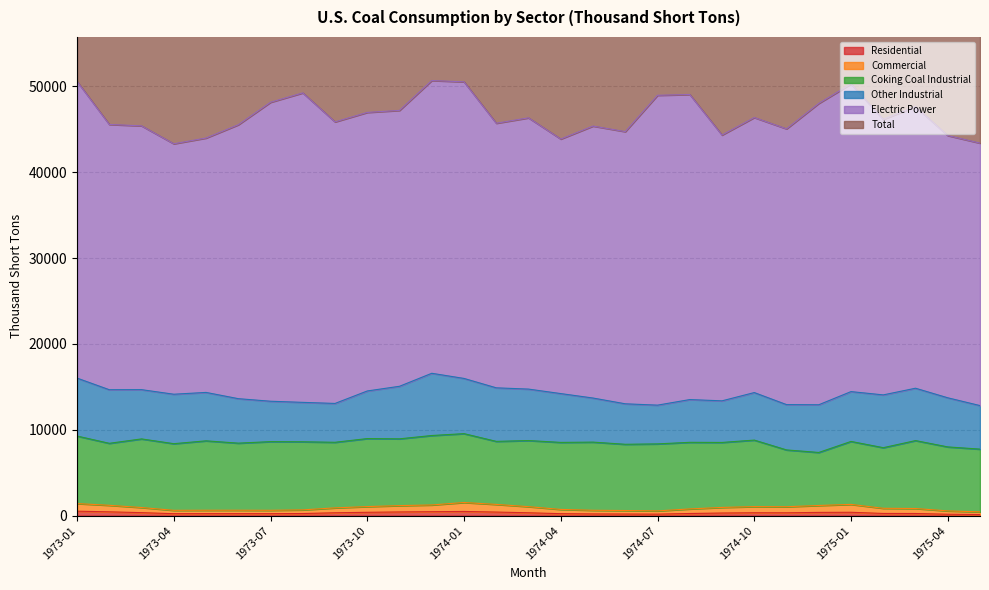

Which category has the highest value across all series?

1973-12